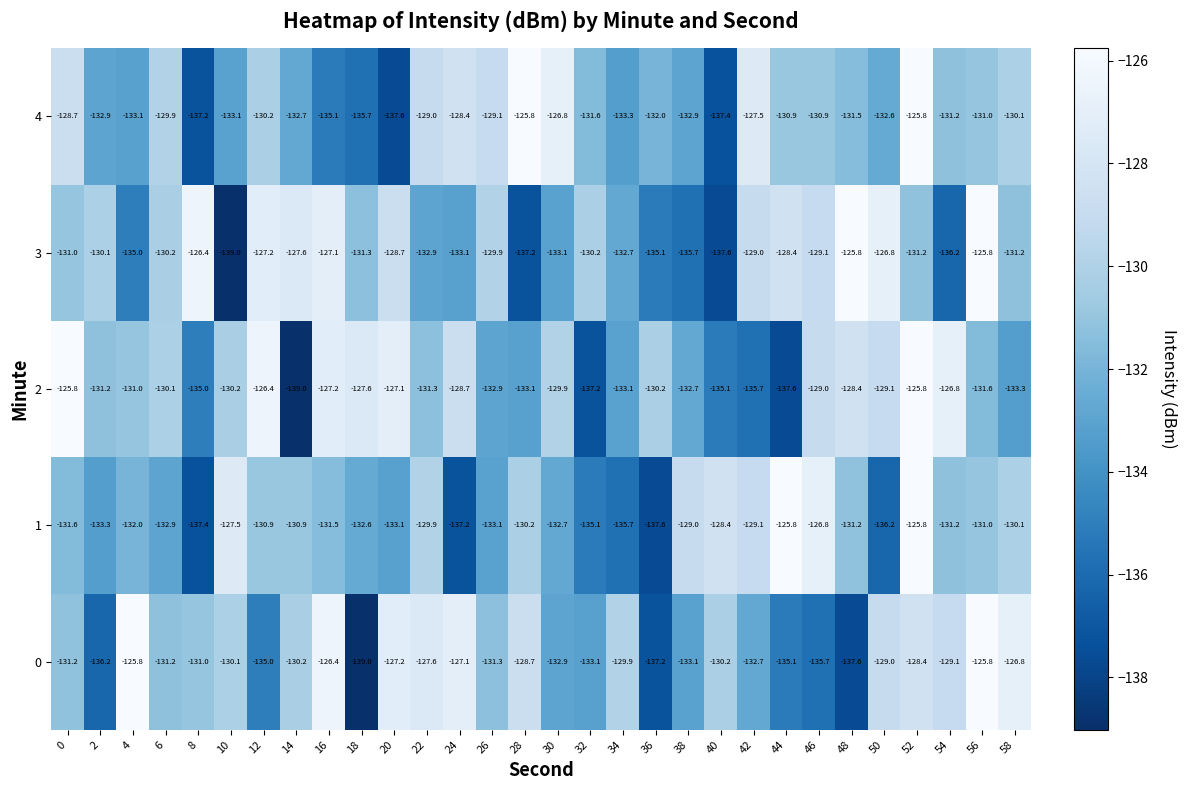

What is the sum of the 4 values at 2 and 38?

-265.8